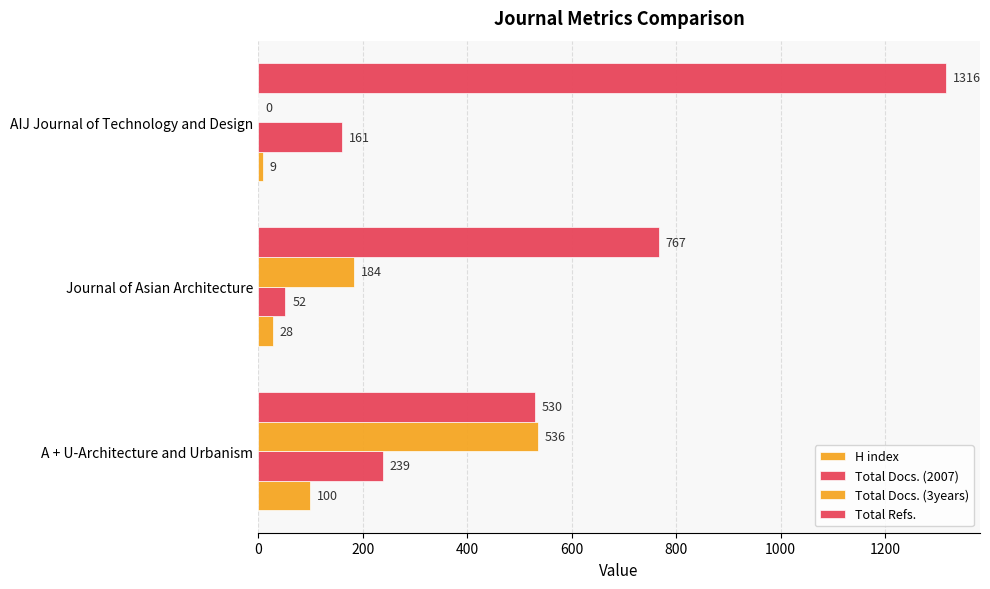

What is the average value of the Total Docs. (3years) series?

240